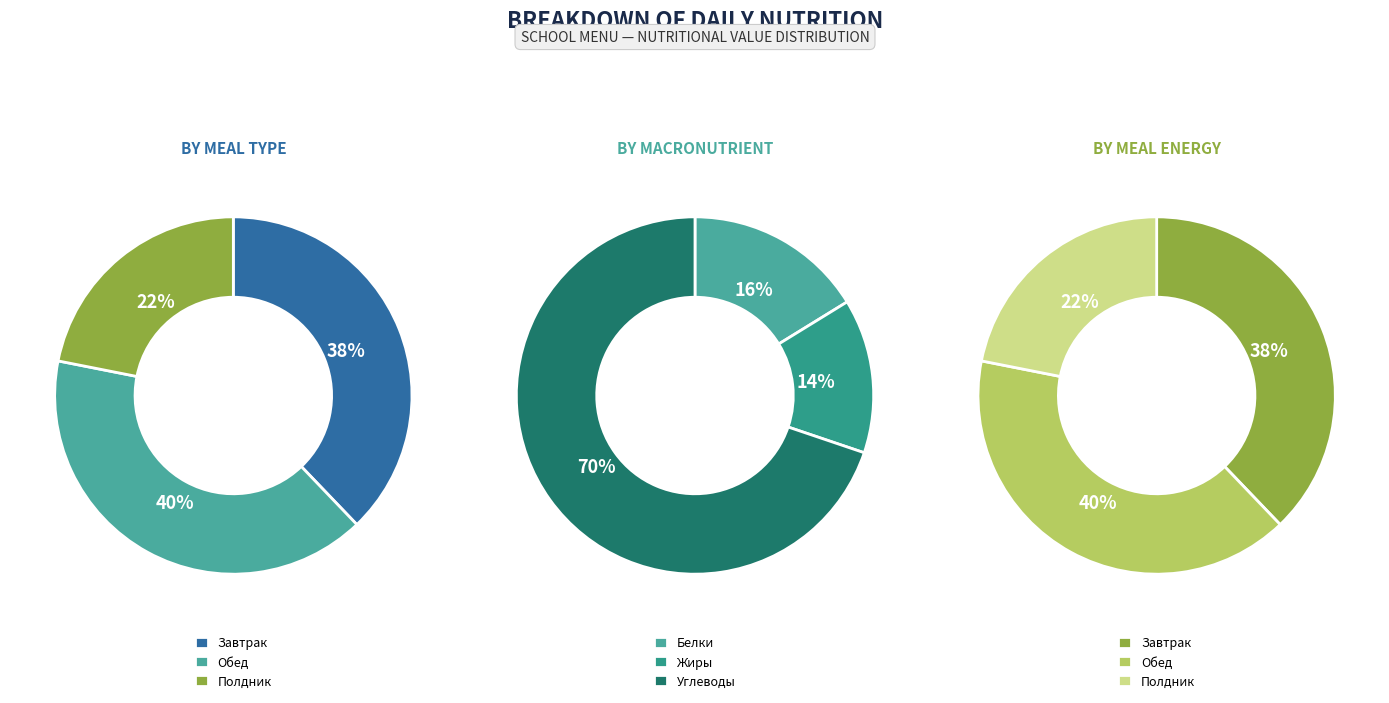

Rank the categories by value from lowest to highest.

Полдник, Завтрак, Обед